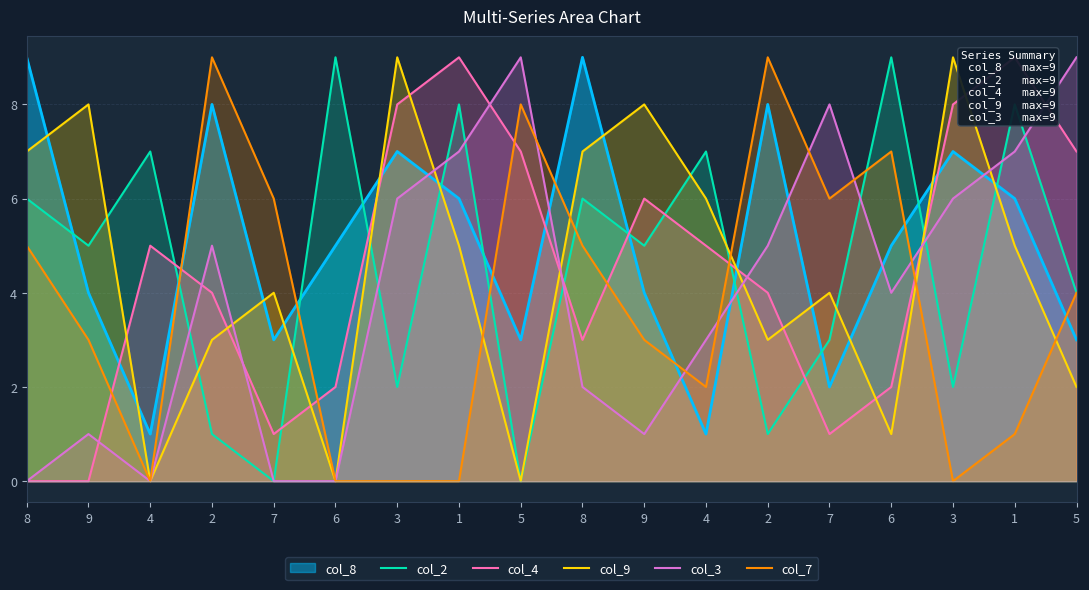

At which label is col_4 closest to 4?

2